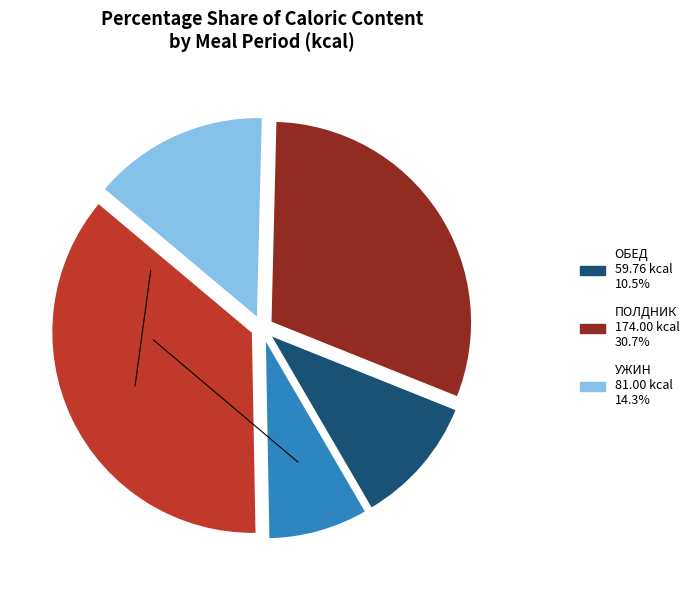

Is there any slice that represents more than half of the pie?

No